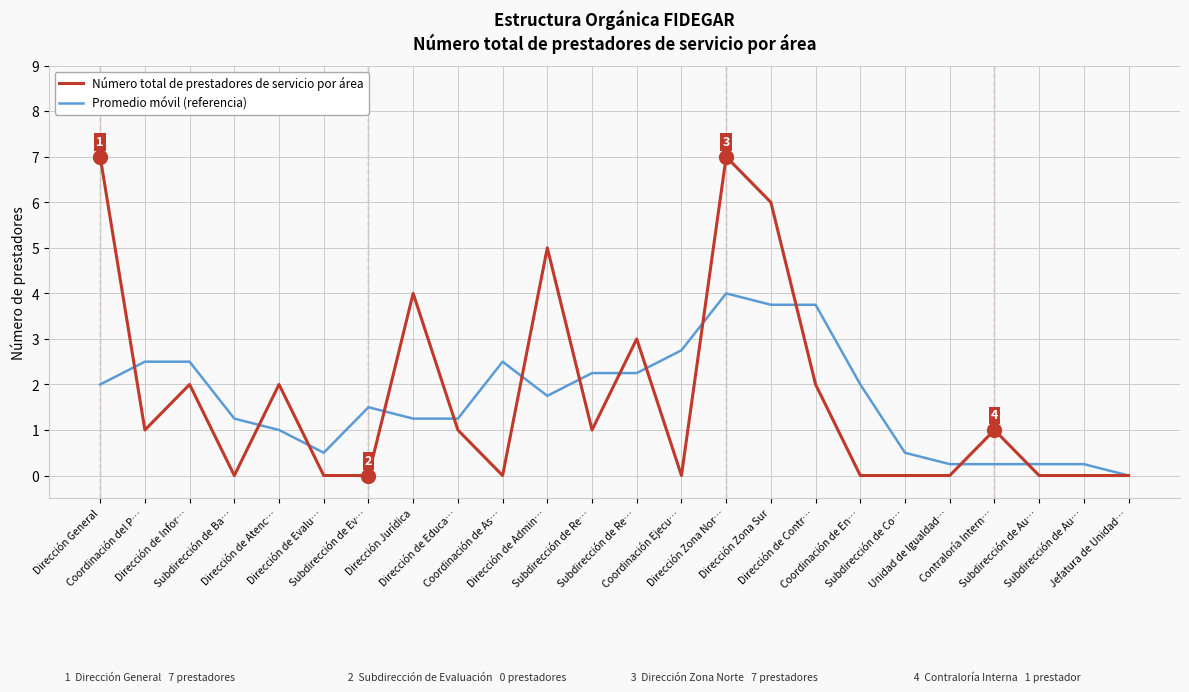

What are all the series names shown in the legend?

Número total de prestadores de servicio por área, Promedio móvil (referencia)